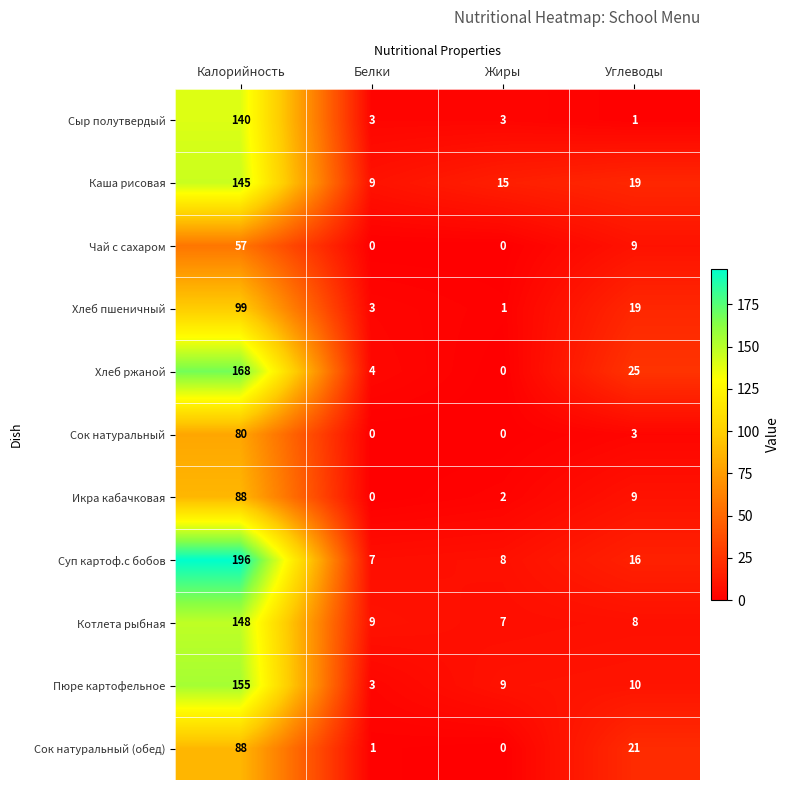

How many data points does each series have?

4